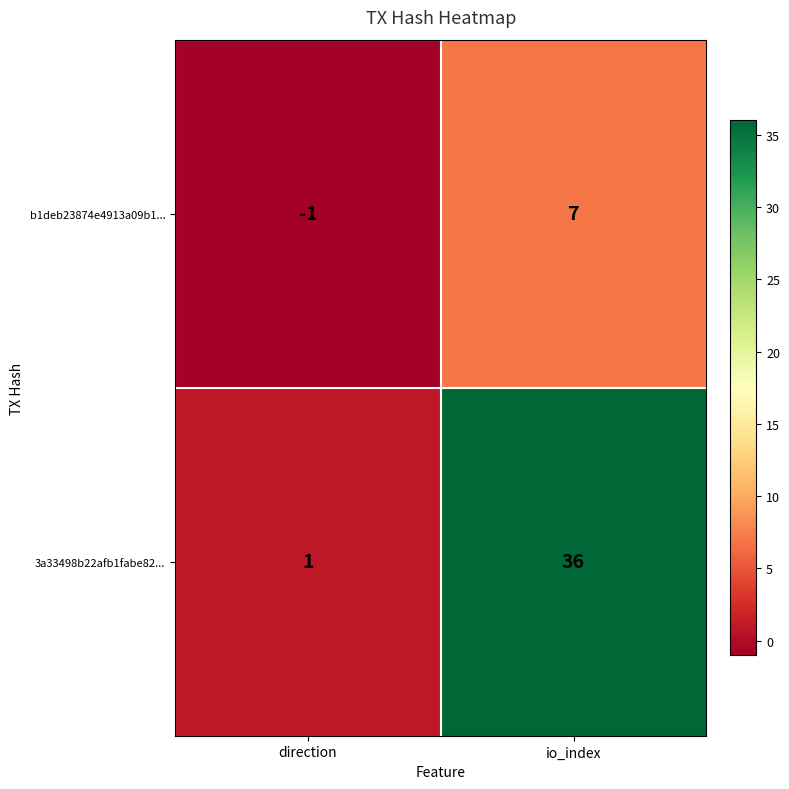

Is it true that b1deb23874e4913a09b1... equals -1 at direction?

True